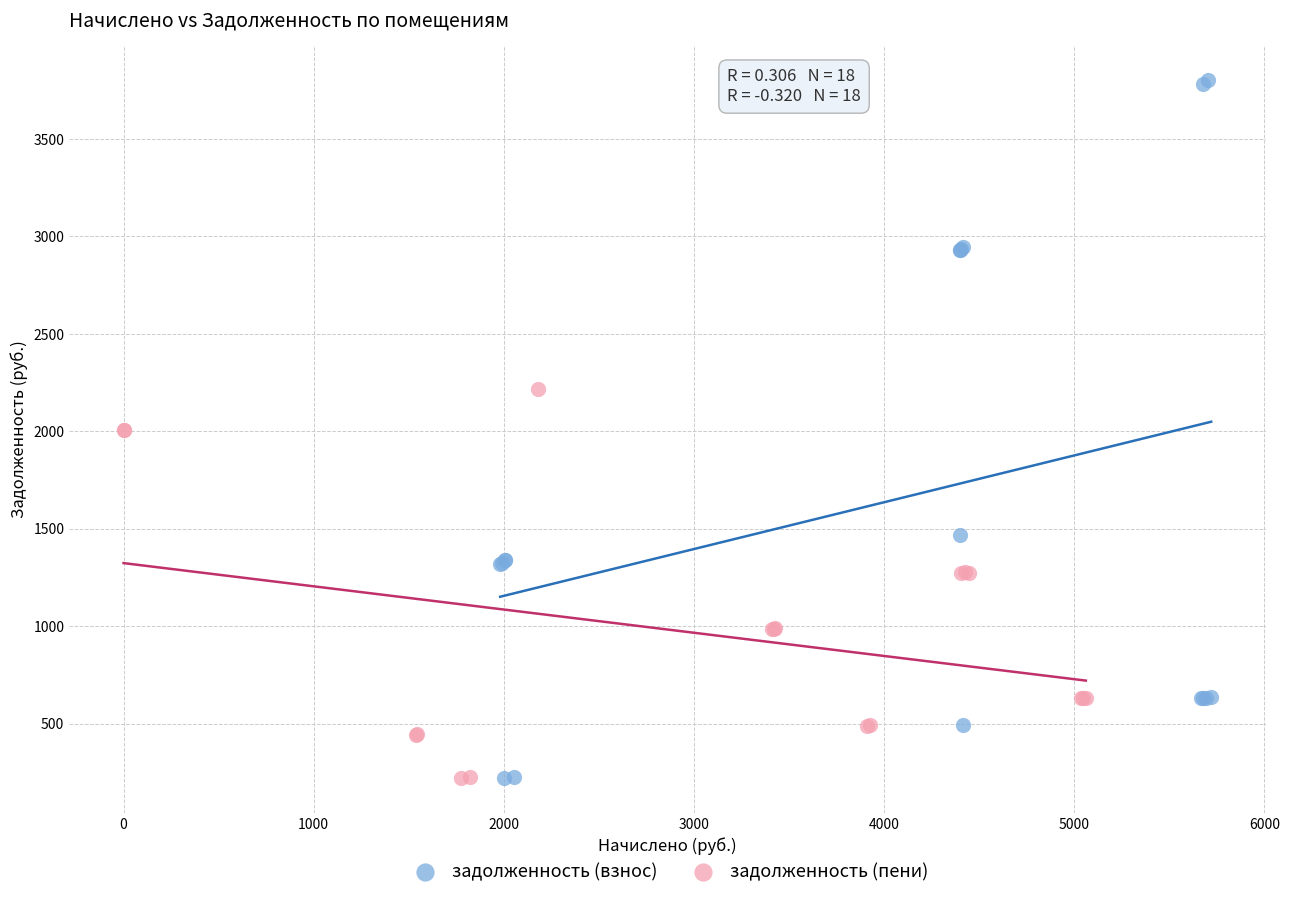

What are all the series names shown in the legend?

задолженность (взнос), задолженность (пени)